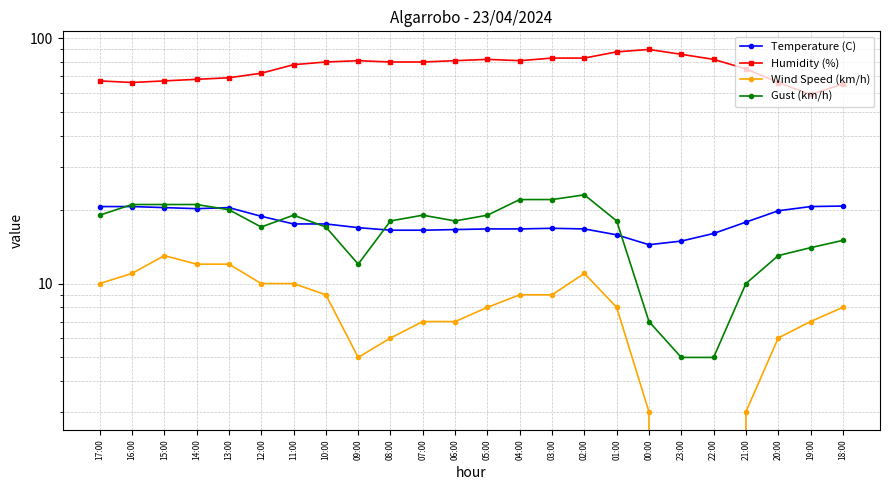

Between 17:00 and 01:00, which series saw the biggest shift?

Humidity (%)